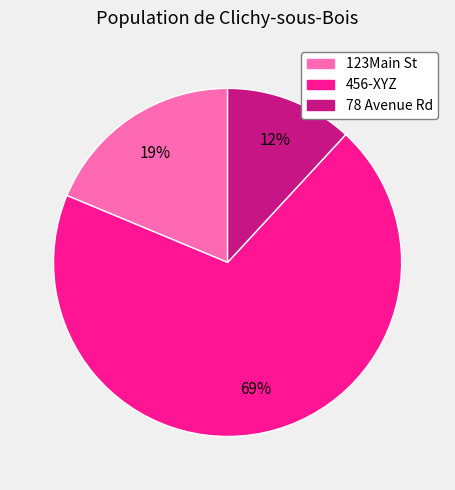

Between 78 Avenue Rd and 456-XYZ, which is larger?

456-XYZ